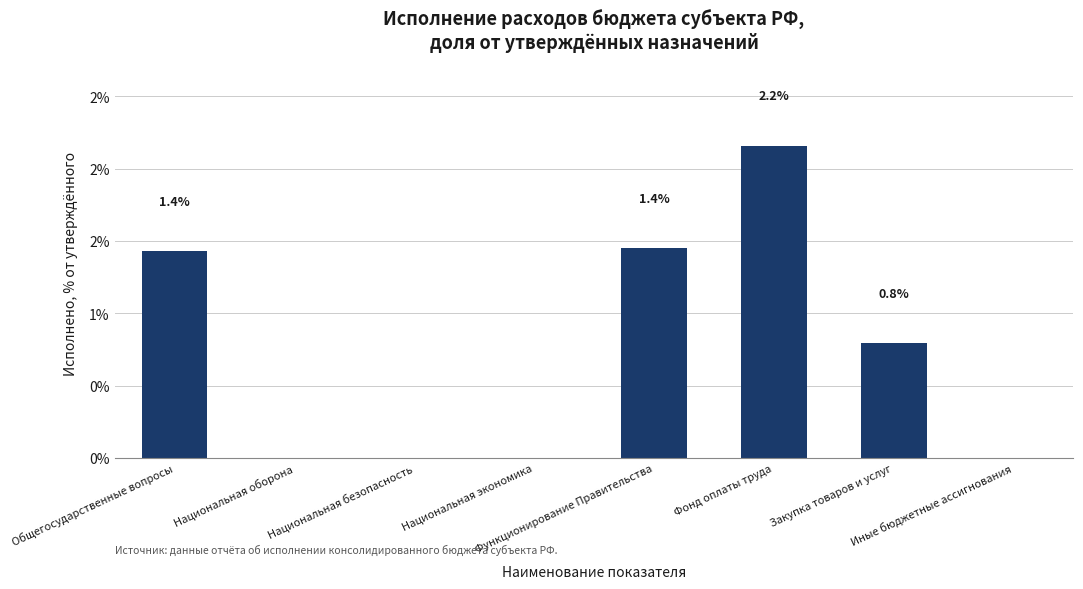

Reading left to right, list all the values displayed in this chart.

1.4	0.0	0.0	0.0	1.4	2.2	0.8	0.0